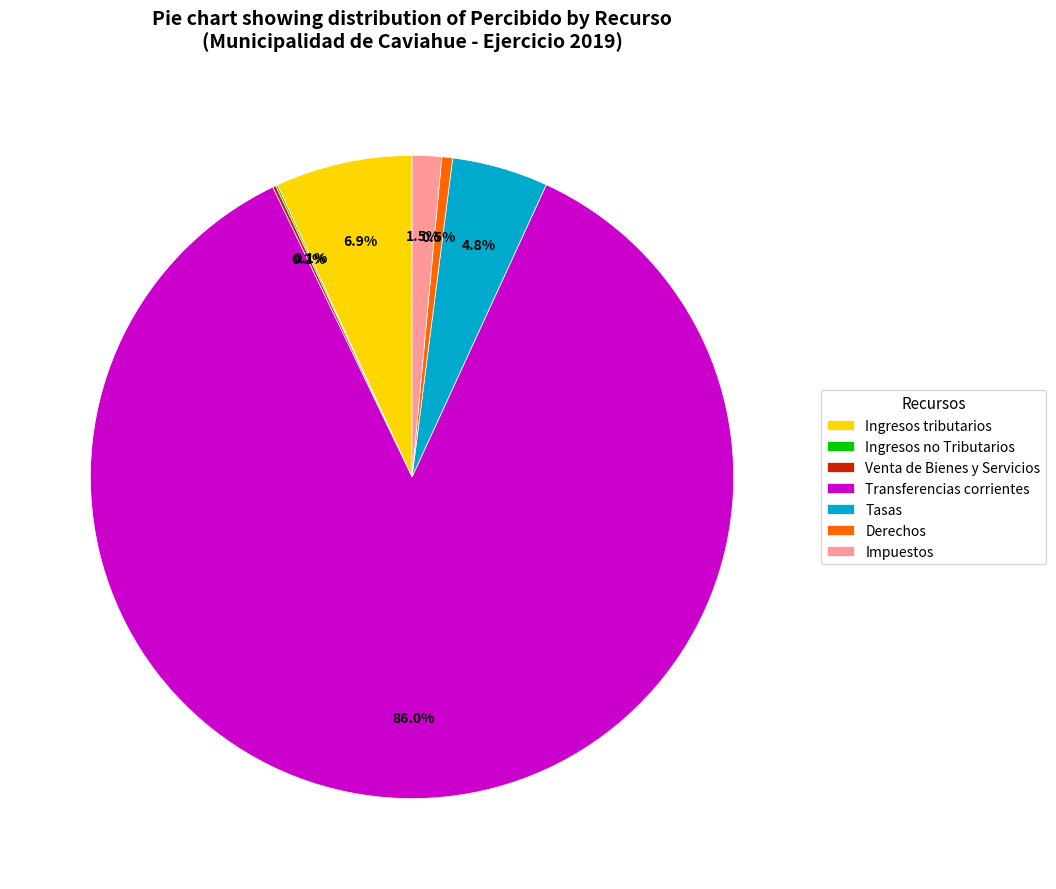

Which category accounts for the majority?

Transferencias corrientes